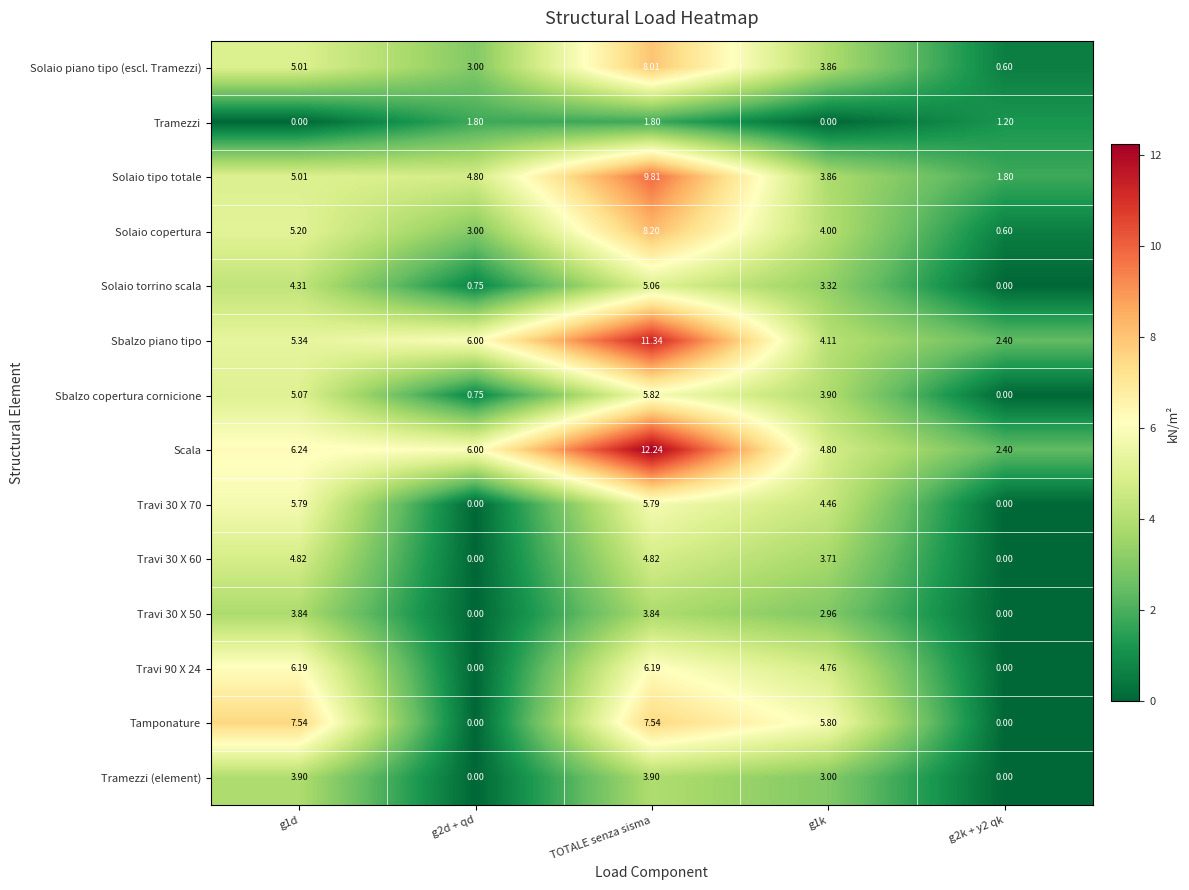

Is the value of Tramezzi at TOTALE senza sisma greater than the value of Solaio tipo totale at TOTALE senza sisma?

No